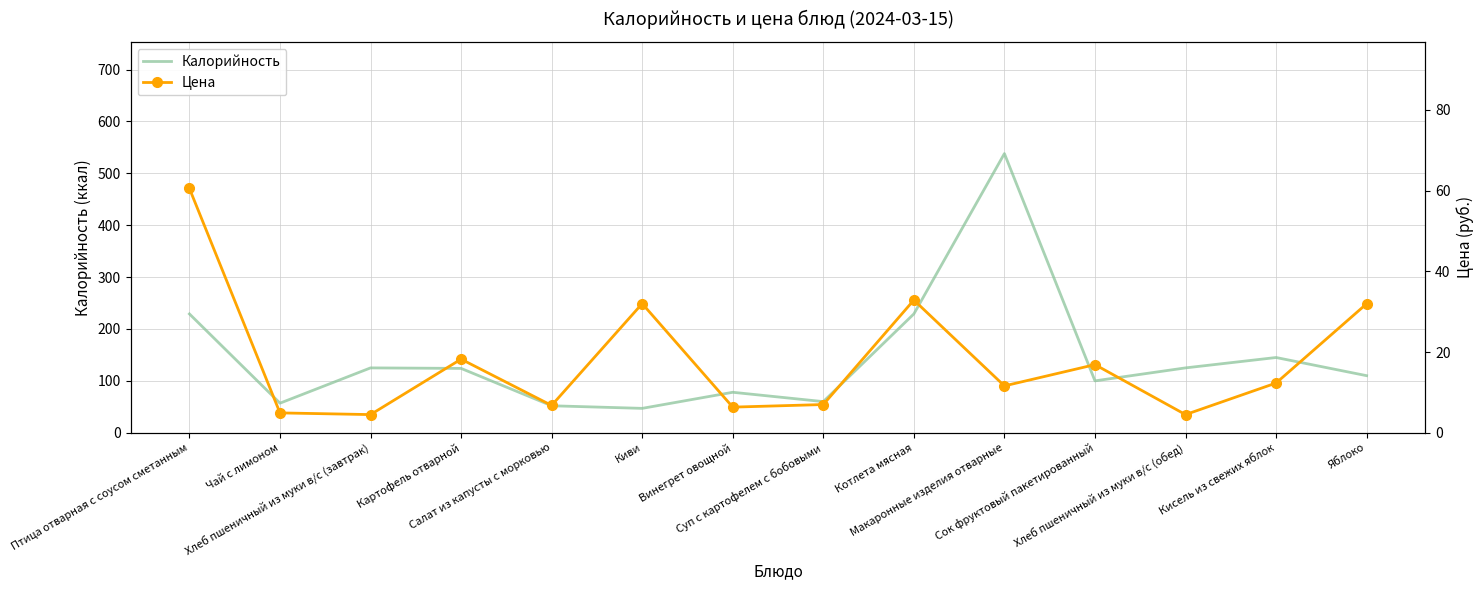

What is the maximum value for Калорийность?

538